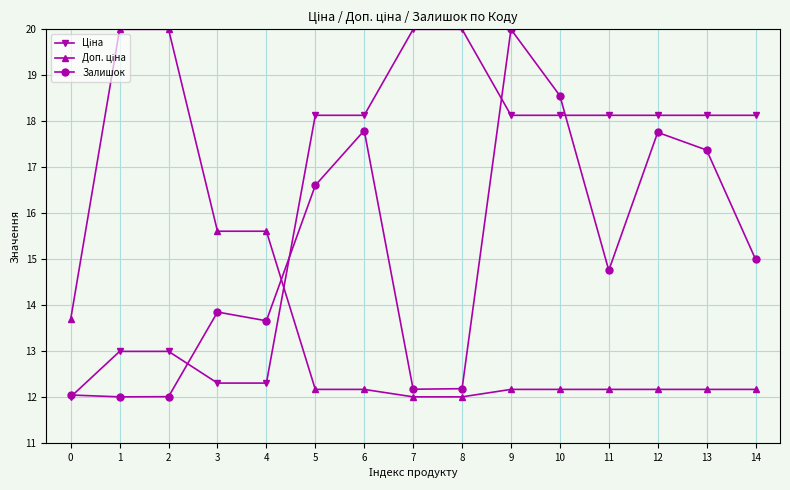

What is the total value across all series at 7?

44.2